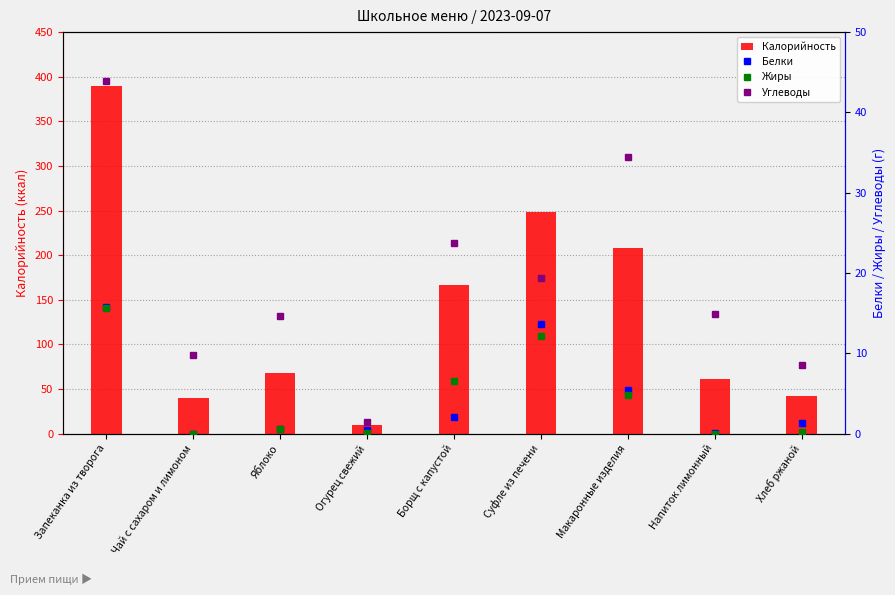

Is it true that Жиры equals 15.6 at Запеканка из творога?

True